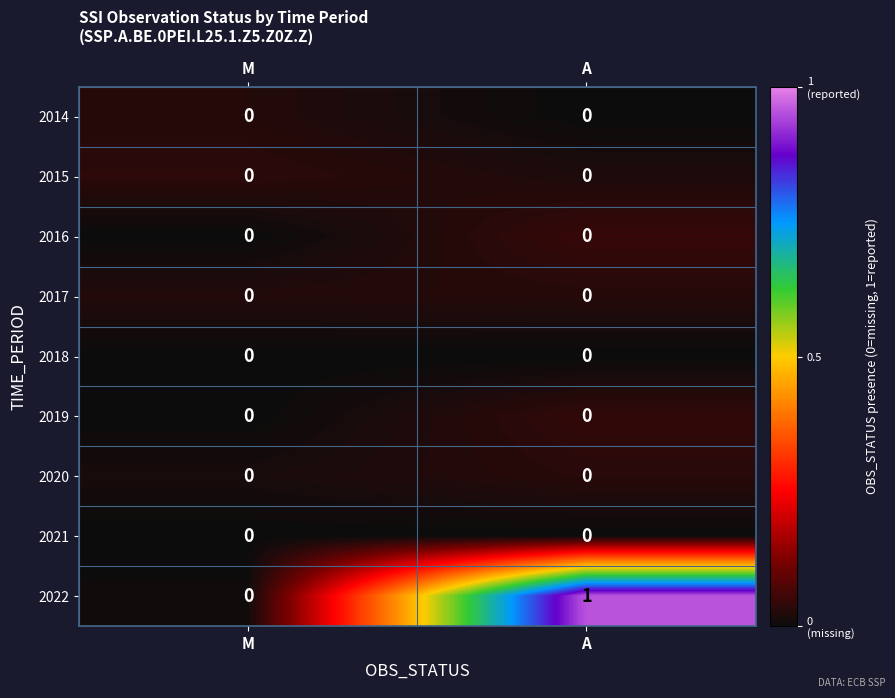

True or false: 2018 has a value of 0 at M.

True